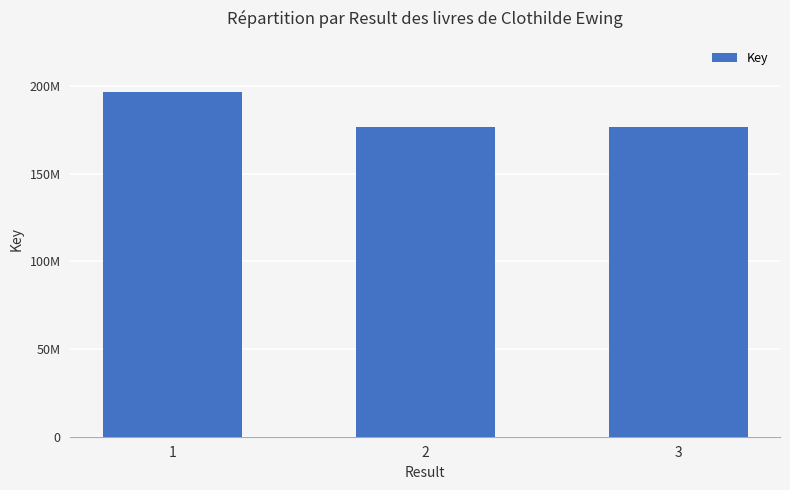

What is the greatest value displayed?

196411059